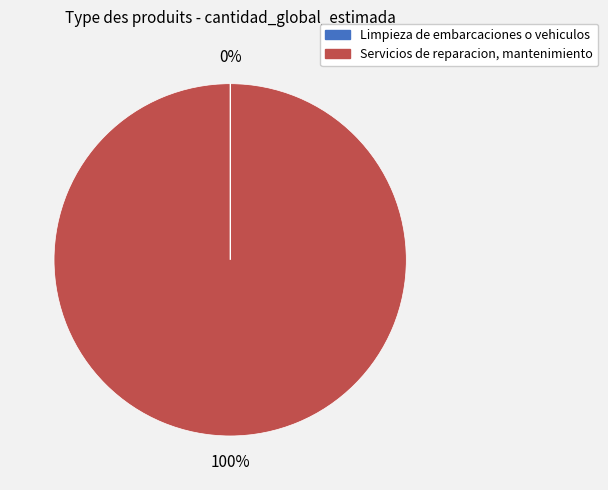

To the nearest percent, what percentage of the pie is Servicios de reparacion, mantenimiento?

100%